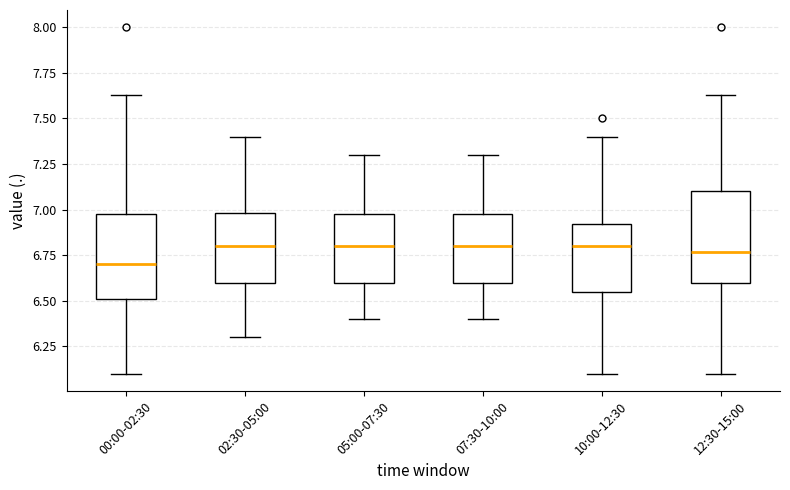

Reading left to right, transcribe this box plot: for each box, give where its median line is, the range the box spans, and where its two whiskers end, as read against the y-axis. The values are not printed on the chart, so give them approximately, as read against the axis.

00:00-02:30: median 6.70, box 6.50 to 7.00, whiskers 6.10 to 7.65
02:30-05:00: median 6.80, box 6.60 to 7.00, whiskers 6.30 to 7.40
05:00-07:30: median 6.80, box 6.60 to 7.00, whiskers 6.40 to 7.30
07:30-10:00: median 6.80, box 6.60 to 7.00, whiskers 6.40 to 7.30
10:00-12:30: median 6.80, box 6.55 to 6.90, whiskers 6.10 to 7.40
12:30-15:00: median 6.75, box 6.60 to 7.10, whiskers 6.10 to 7.65